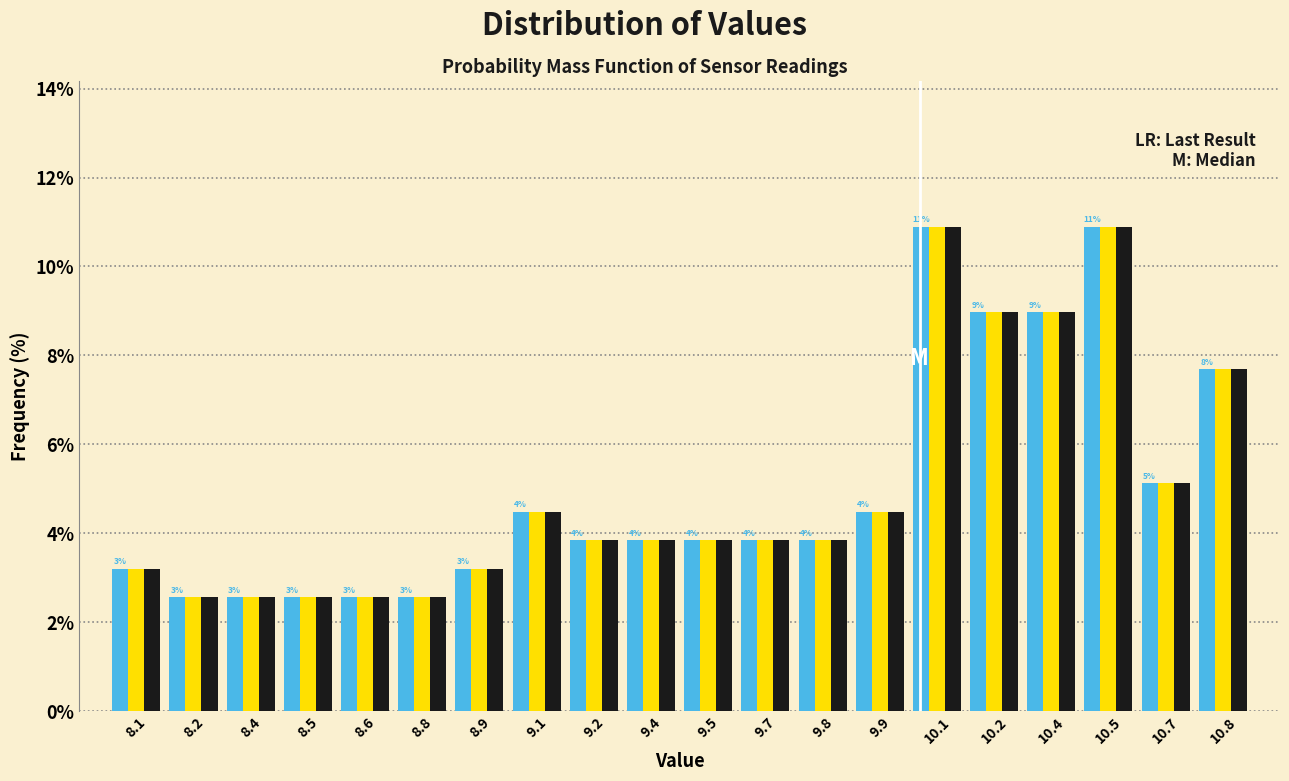

What is the total value across all series at 9.4?

11.5